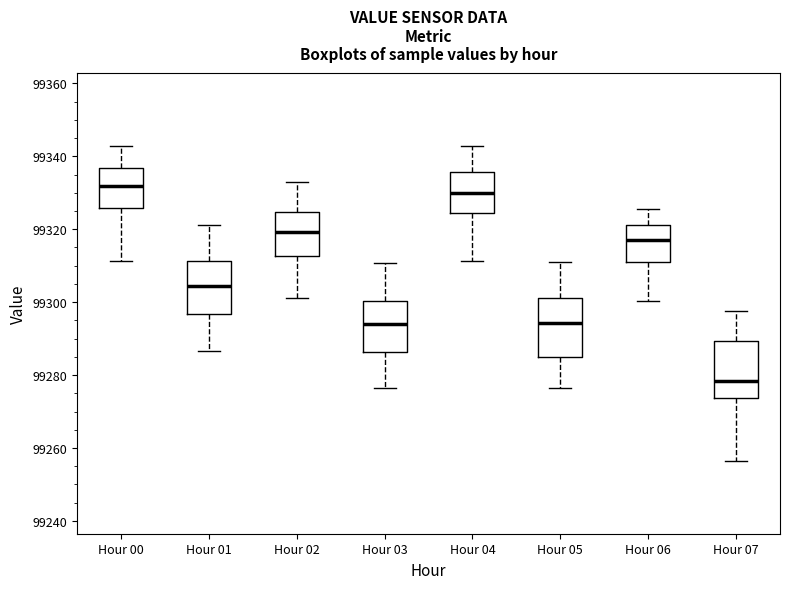

Where is the lower edge of the box for Hour 03 on the y-axis? The values are not printed on the chart, so give them approximately, as read against the axis.

99286